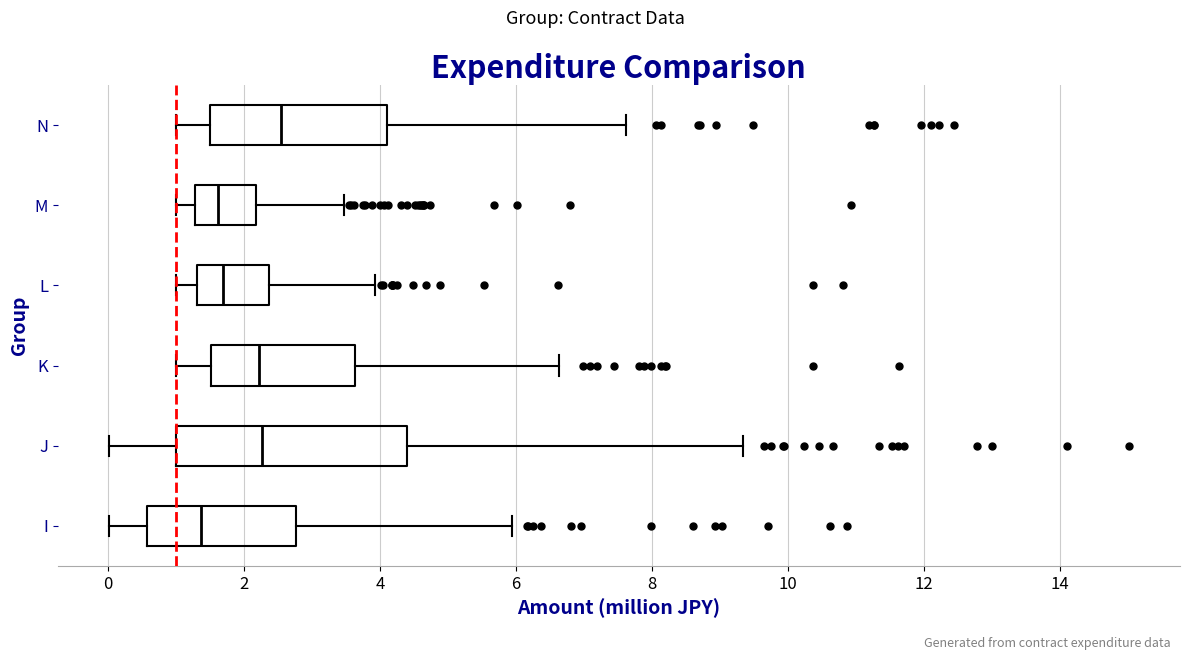

Comparing the boxes themselves (not the whiskers), which one is the widest?

J